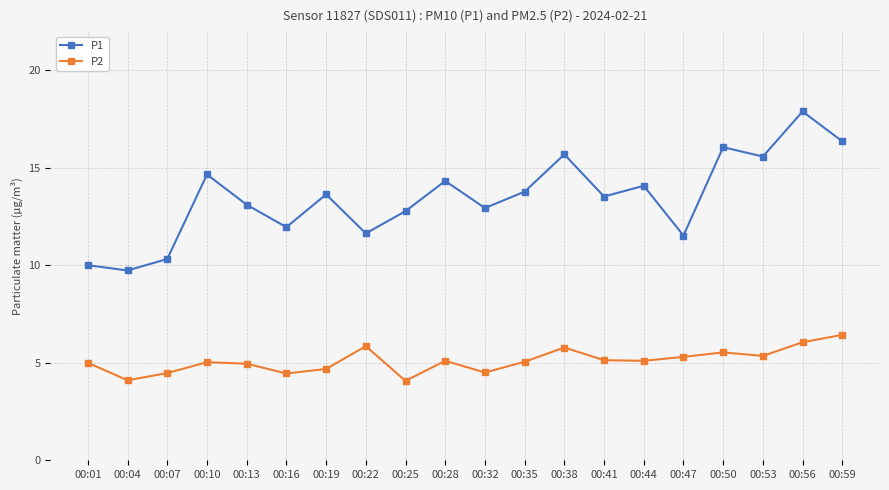

Rank the series by their maximum value, from lowest to highest.

P2, P1